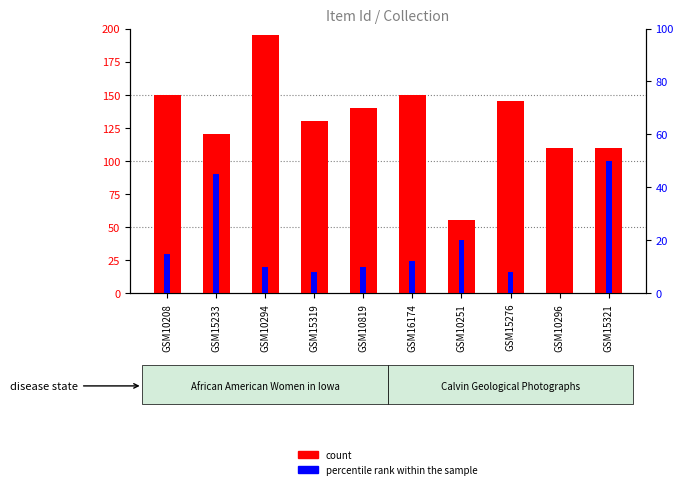

What is the label of the 1st bar from the right?

GSM15321